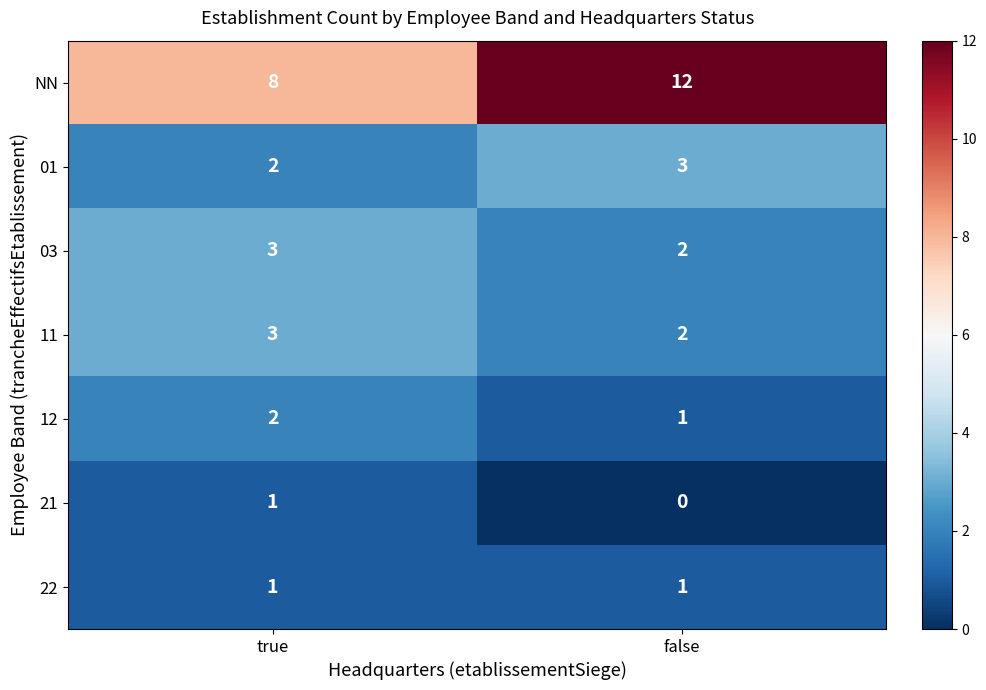

How many data points does each series have?

2